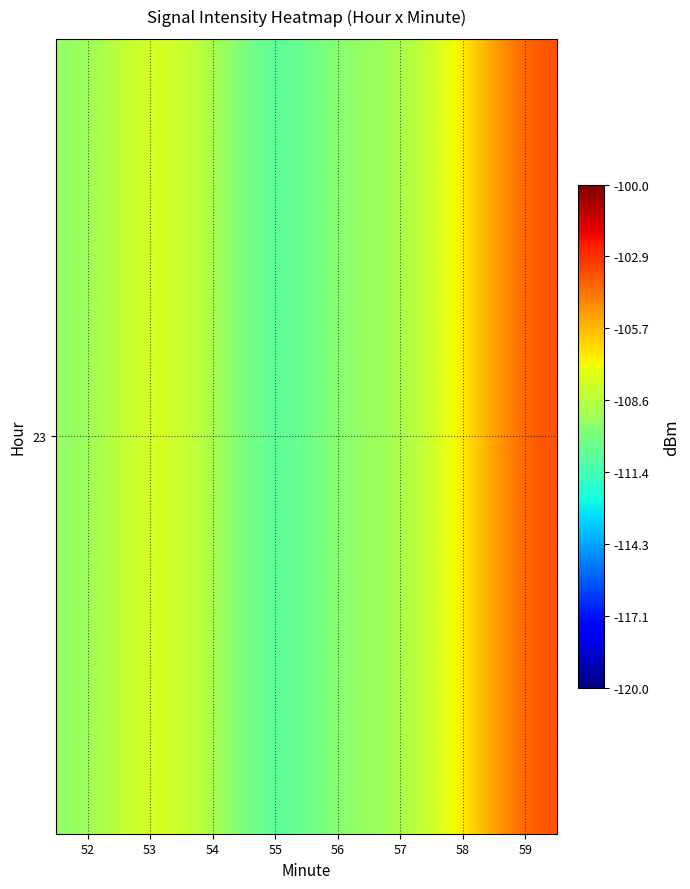

List the labels in order of value, largest first.

59, 58, 53, 54, 57, 56, 52, 55